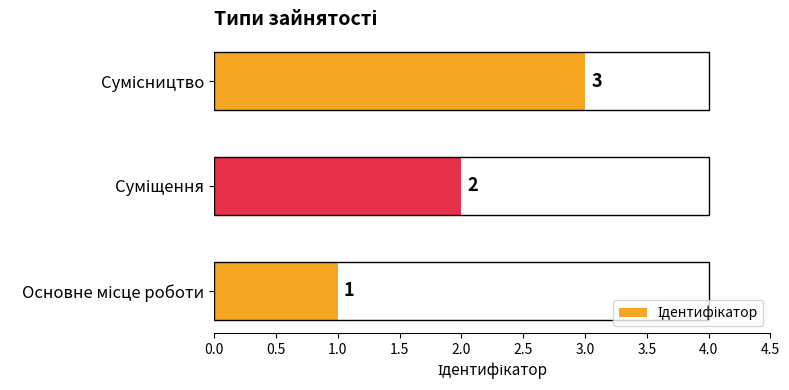

What is the sum of all values?

6